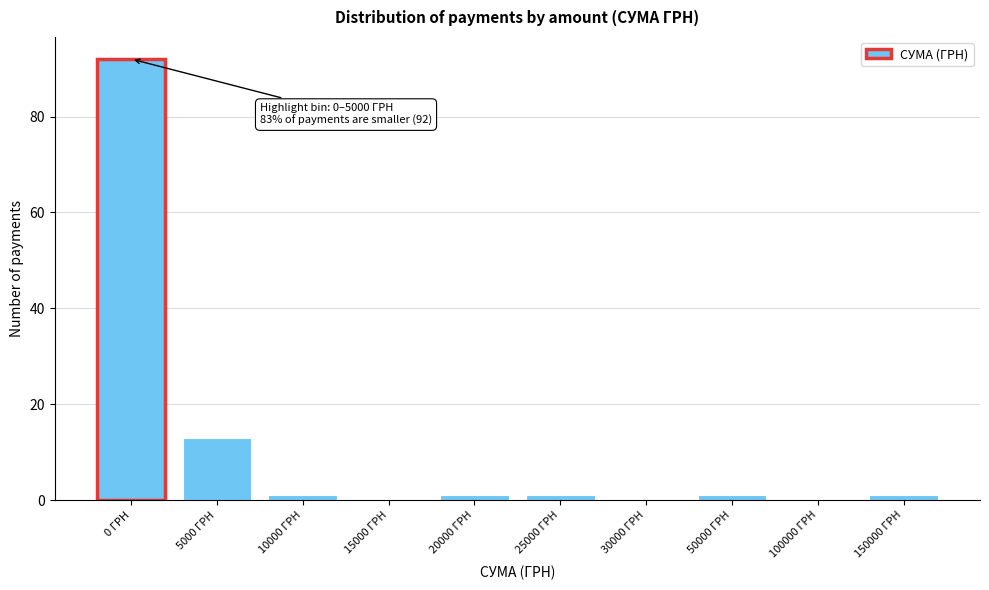

Reading left to right, transcribe all the data shown in this chart.

0 ГРН=92	5000 ГРН=13	10000 ГРН=1	15000 ГРН=0	20000 ГРН=1	25000 ГРН=1	30000 ГРН=0	50000 ГРН=1	100000 ГРН=0	150000 ГРН=1